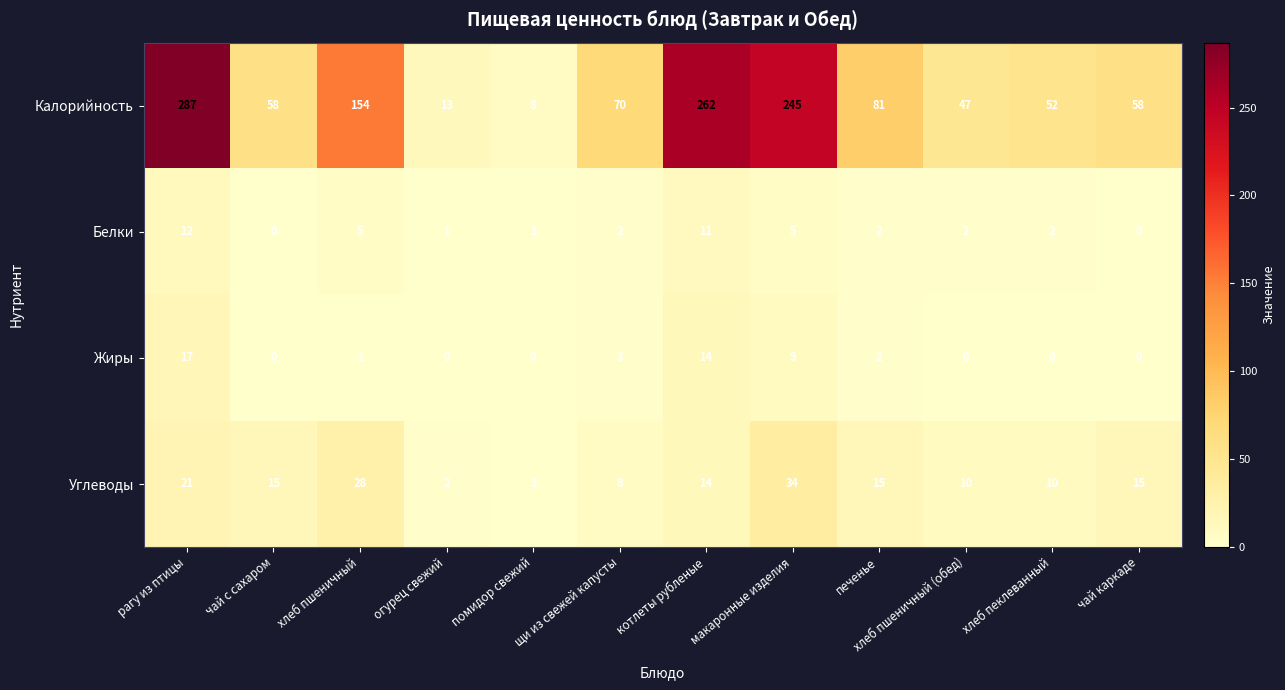

Between чай с сахаром and печенье, which series saw the biggest shift?

Калорийность